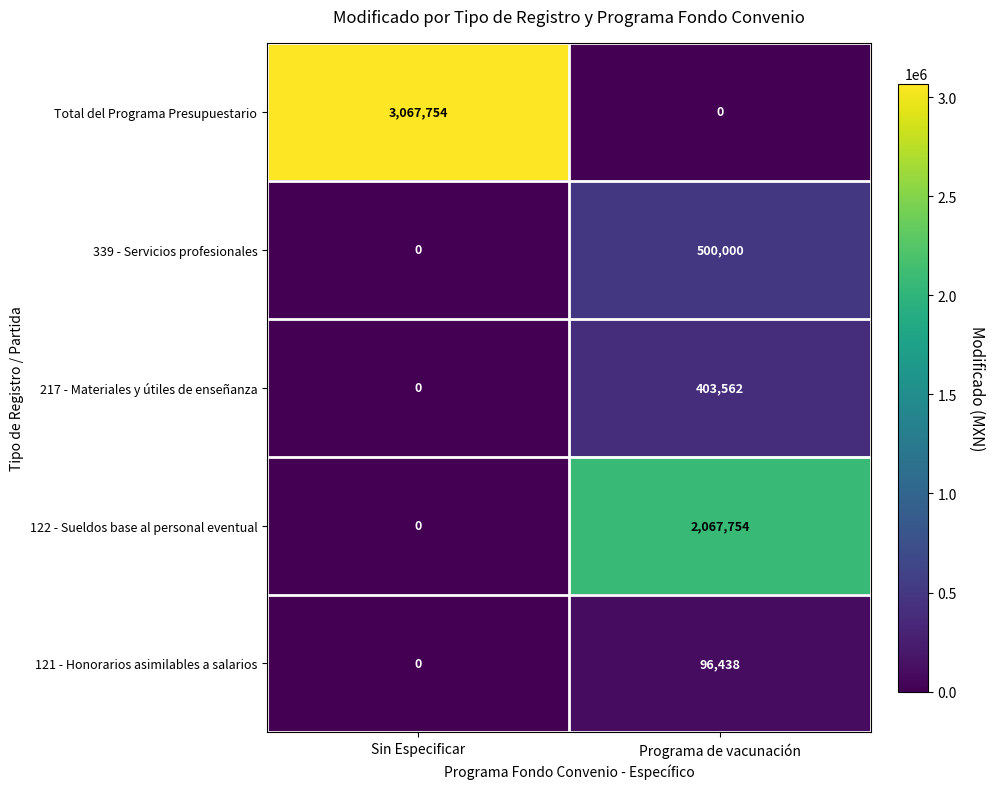

Between Sin Especificar and Programa de vacunación, which series saw the biggest shift?

Total del Programa Presupuestario